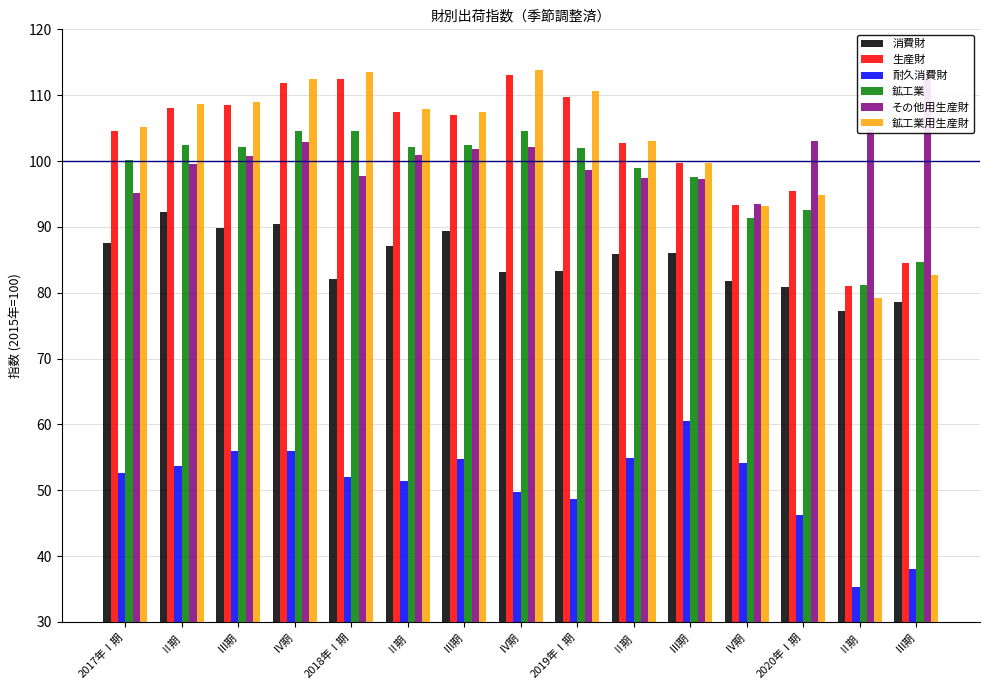

Which series has the largest total across all categories?

鉱工業用生産財